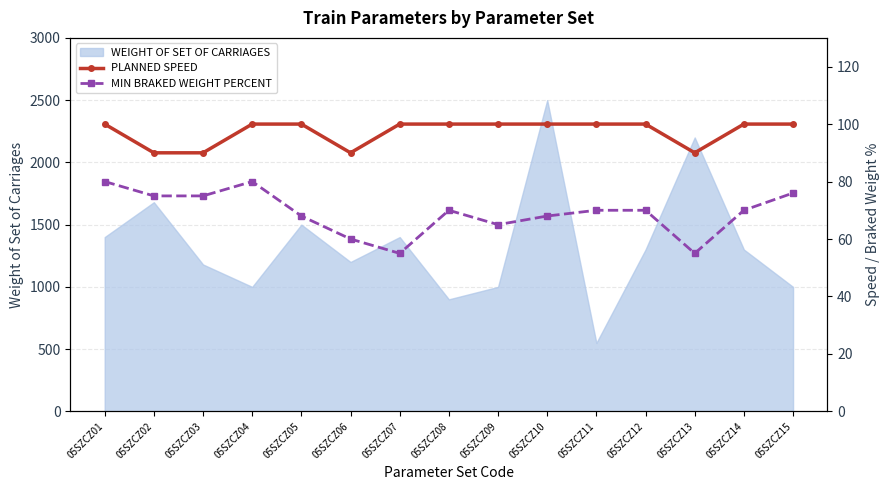

At which label does PLANNED SPEED reach its minimum?

05SZCZ02